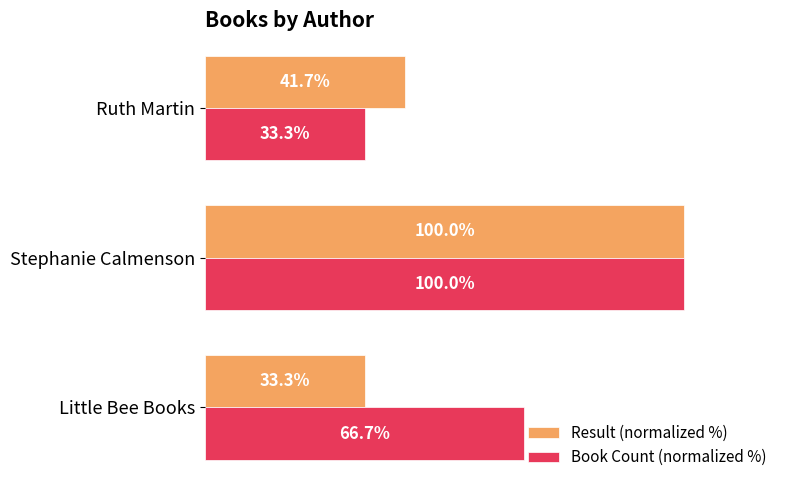

Rank the categories by Book Count (normalized %) value from lowest to highest.

Ruth Martin, Little Bee Books, Stephanie Calmenson